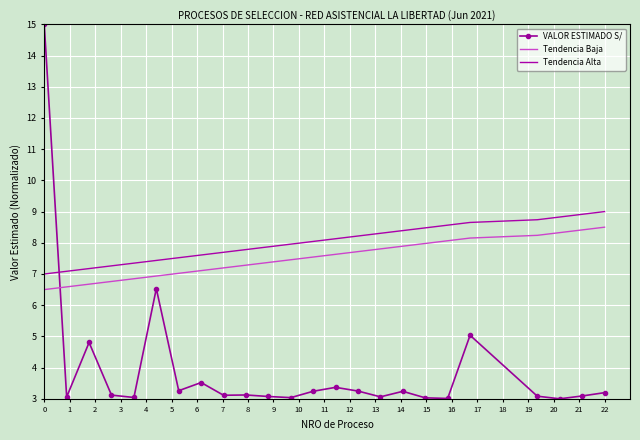

List the series in order of their peak value, lowest first.

Tendencia Baja, Tendencia Alta, VALOR ESTIMADO S/